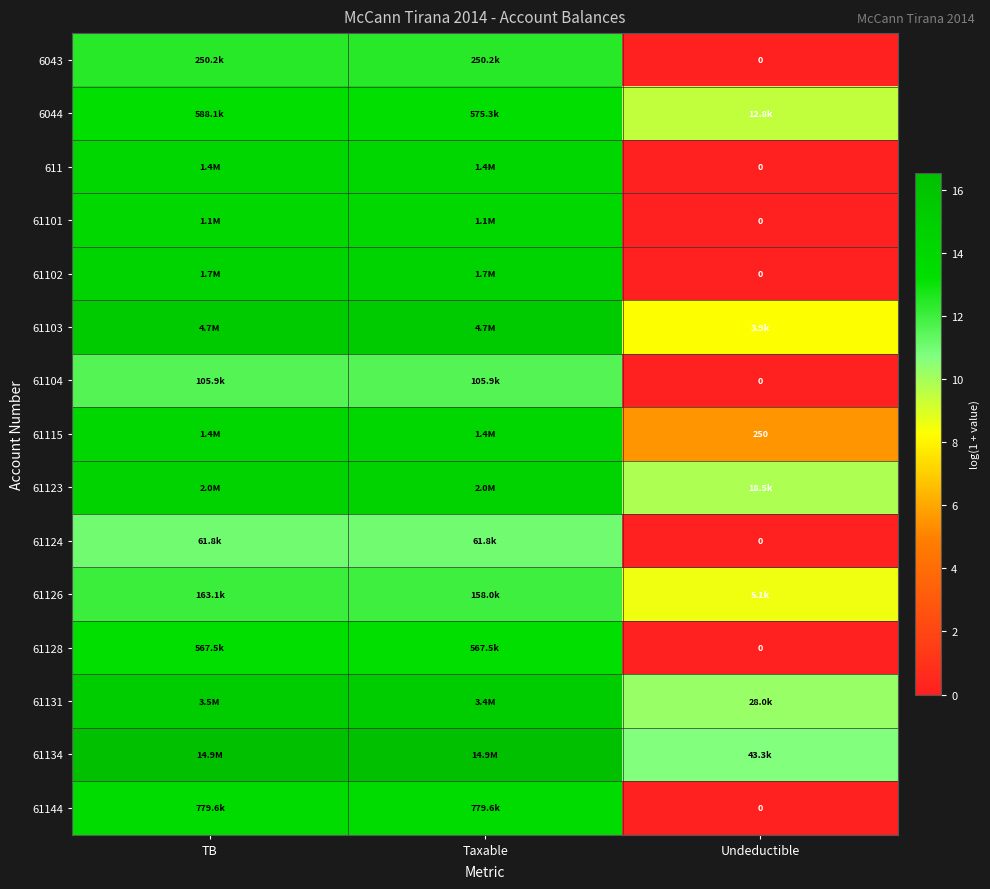

At which category is the sum across all series the highest?

TB